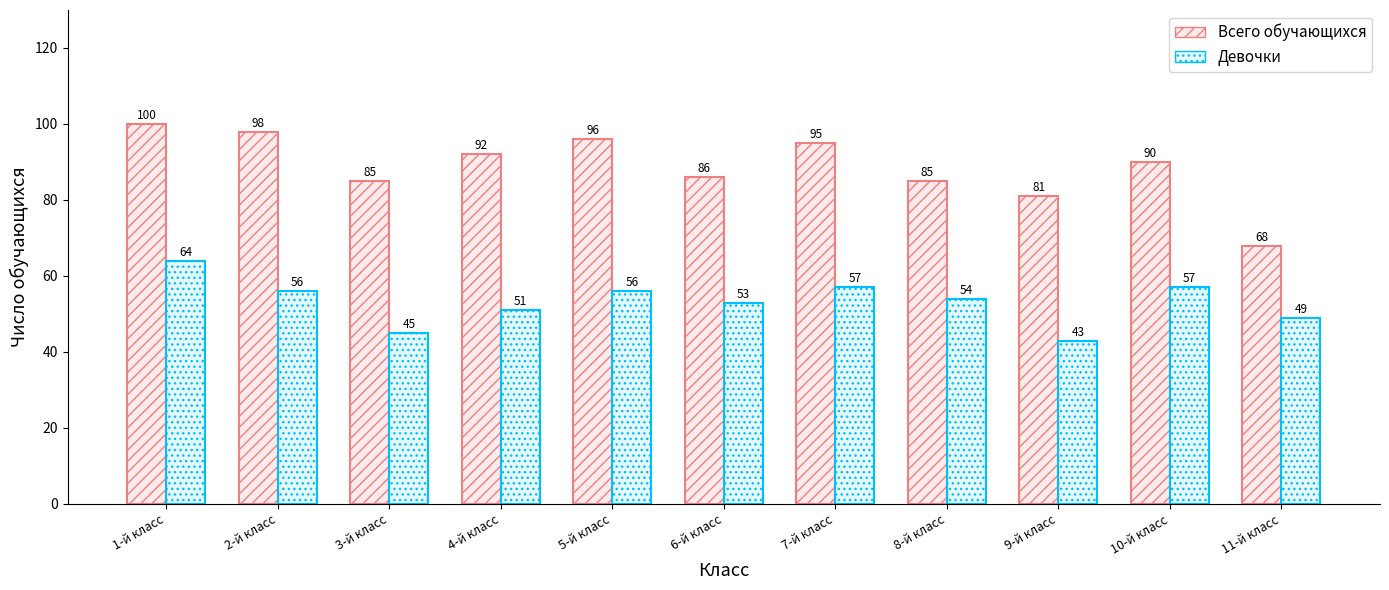

Does the chart contain any negative values?

No